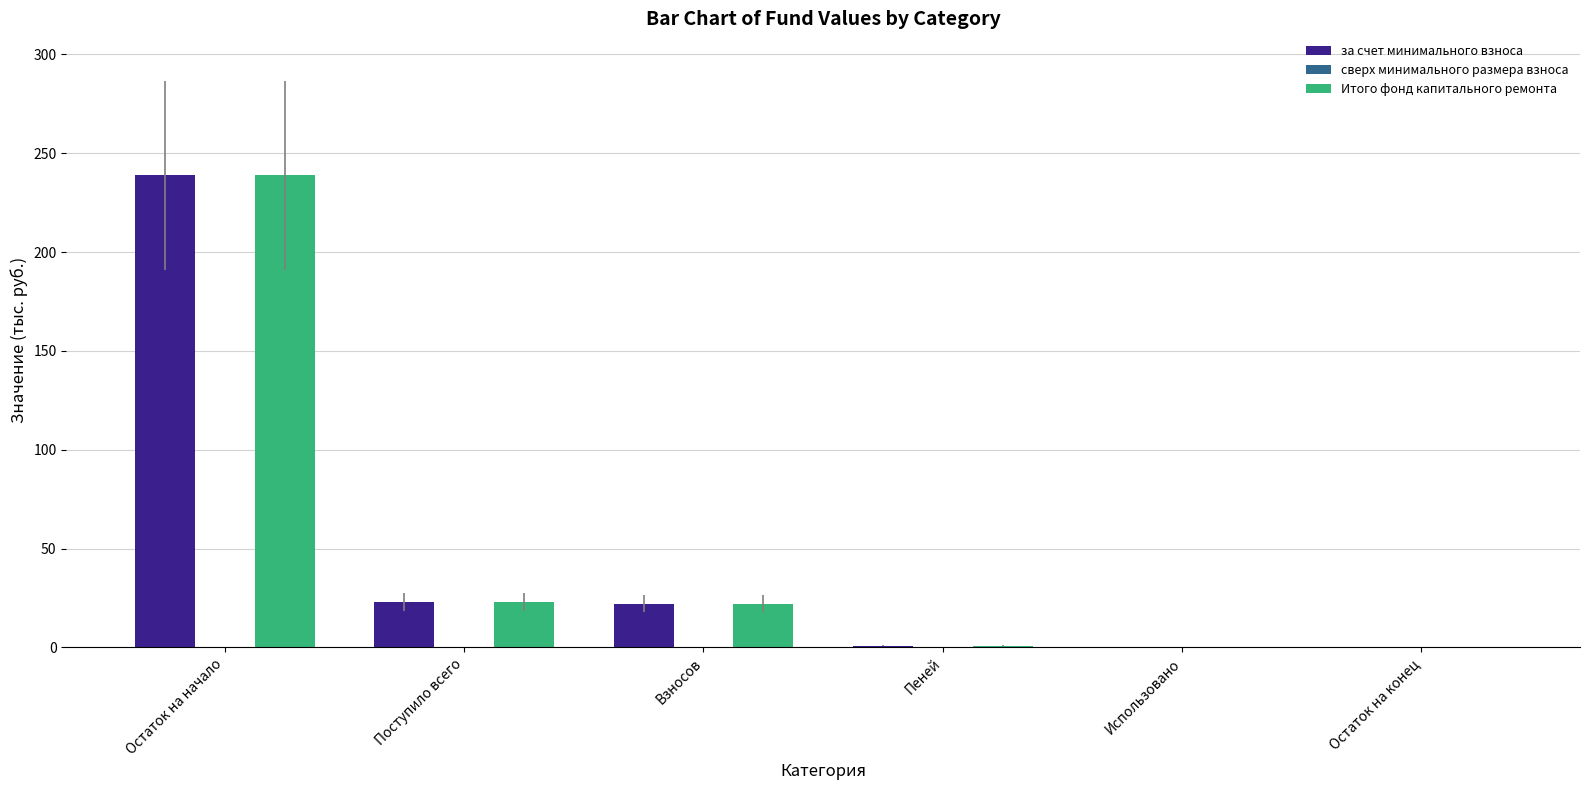

At which category is the sum across all series the highest?

Остаток на начало